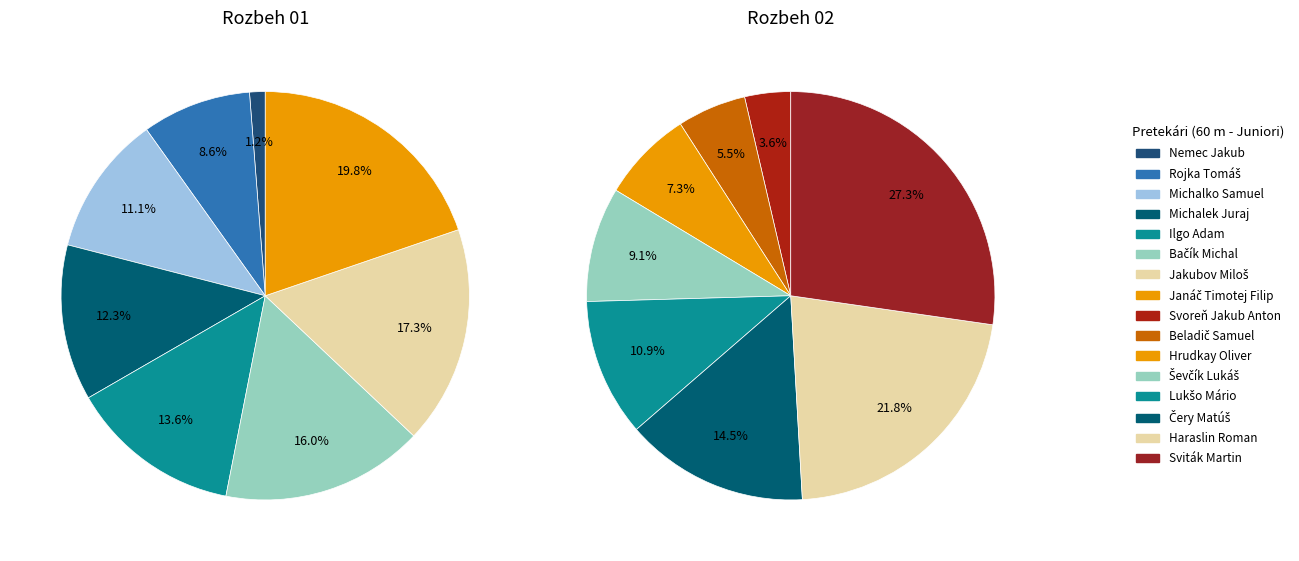

To the nearest percent, what is the difference between the largest and smallest slice percentages?

19%